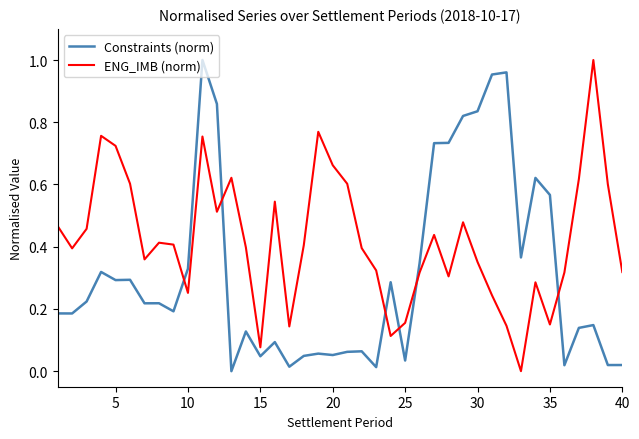

Rank the series by their average value, from highest to lowest.

ENG_IMB (norm), Constraints (norm)